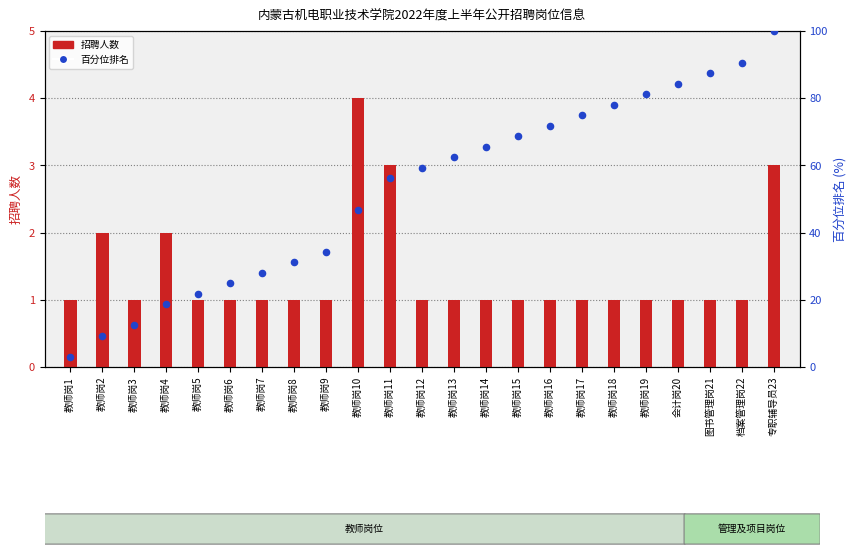

Which series has the largest total across all categories?

百分位排名